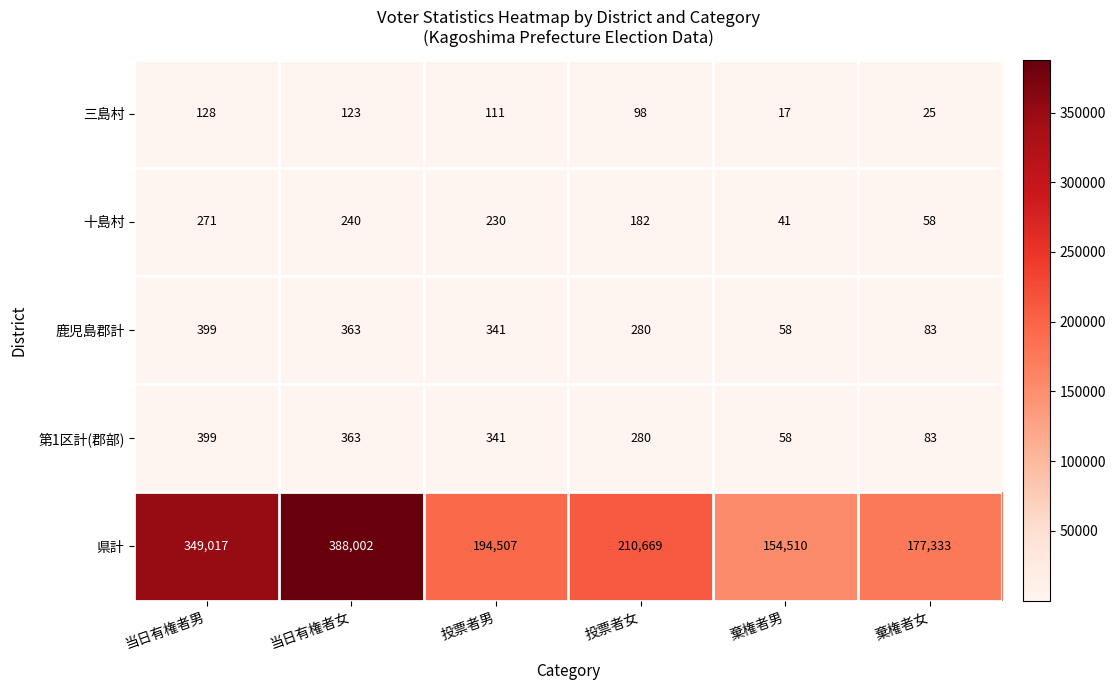

List the labels in order of 十島村 value, largest first.

当日有権者男, 当日有権者女, 投票者男, 投票者女, 棄権者女, 棄権者男